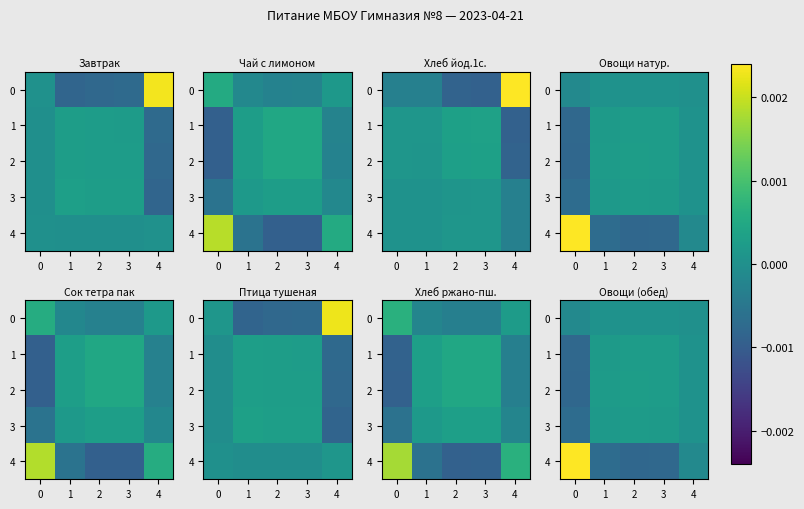

Which has a higher value, 1 or 3?

3